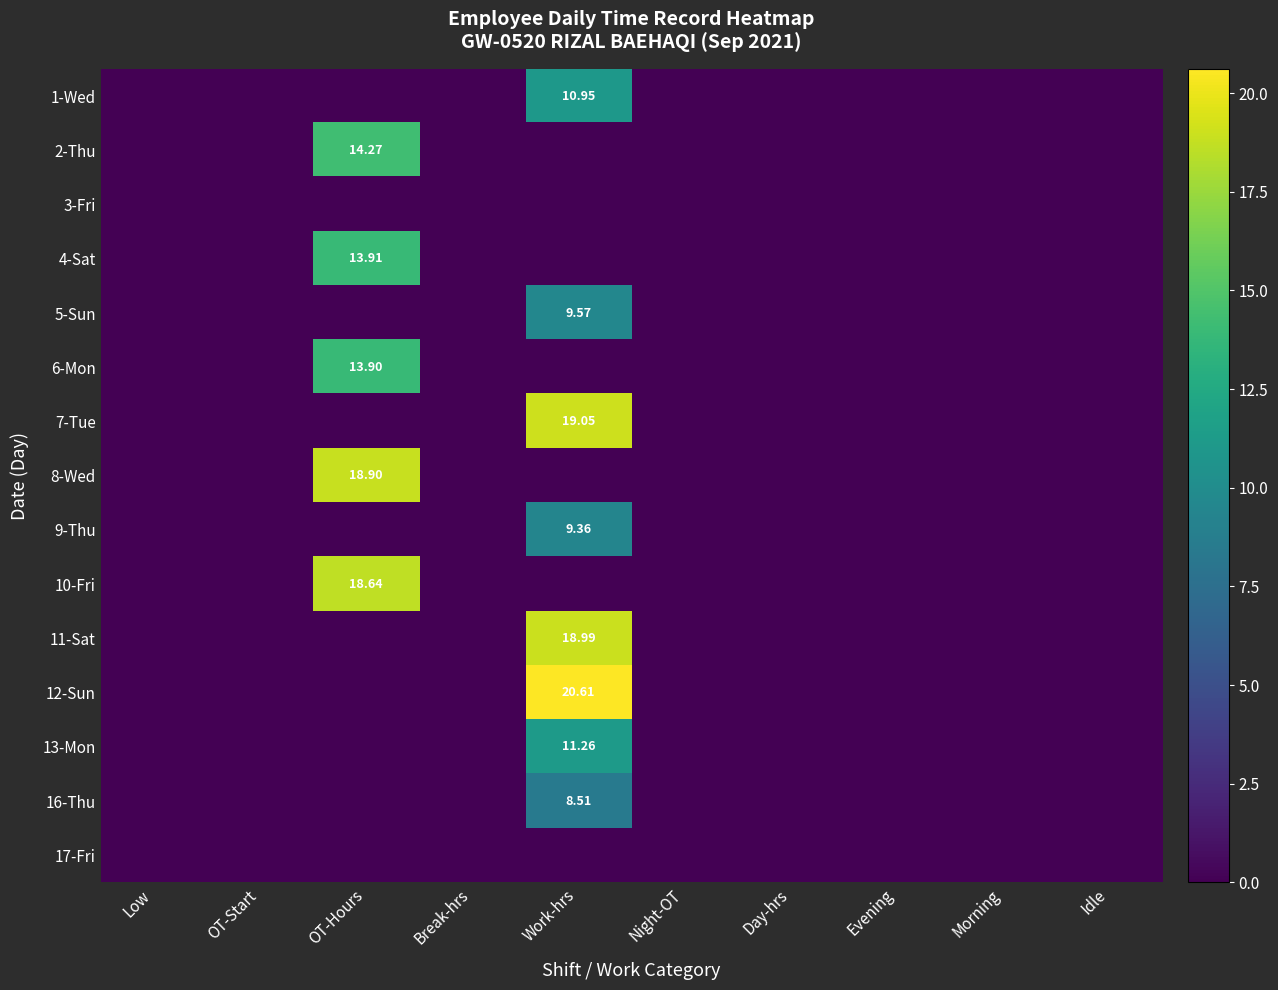

Is the value of 6-Mon at OT-Start greater than the value of 1-Wed at Break-hrs?

No